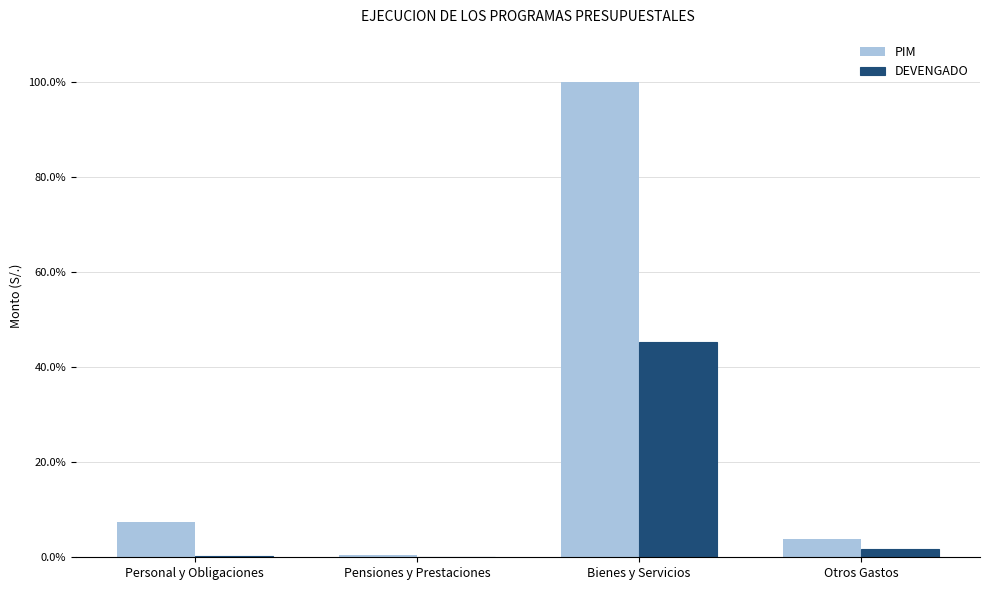

Which category has the lowest value in the PIM series?

Pensiones y Prestaciones